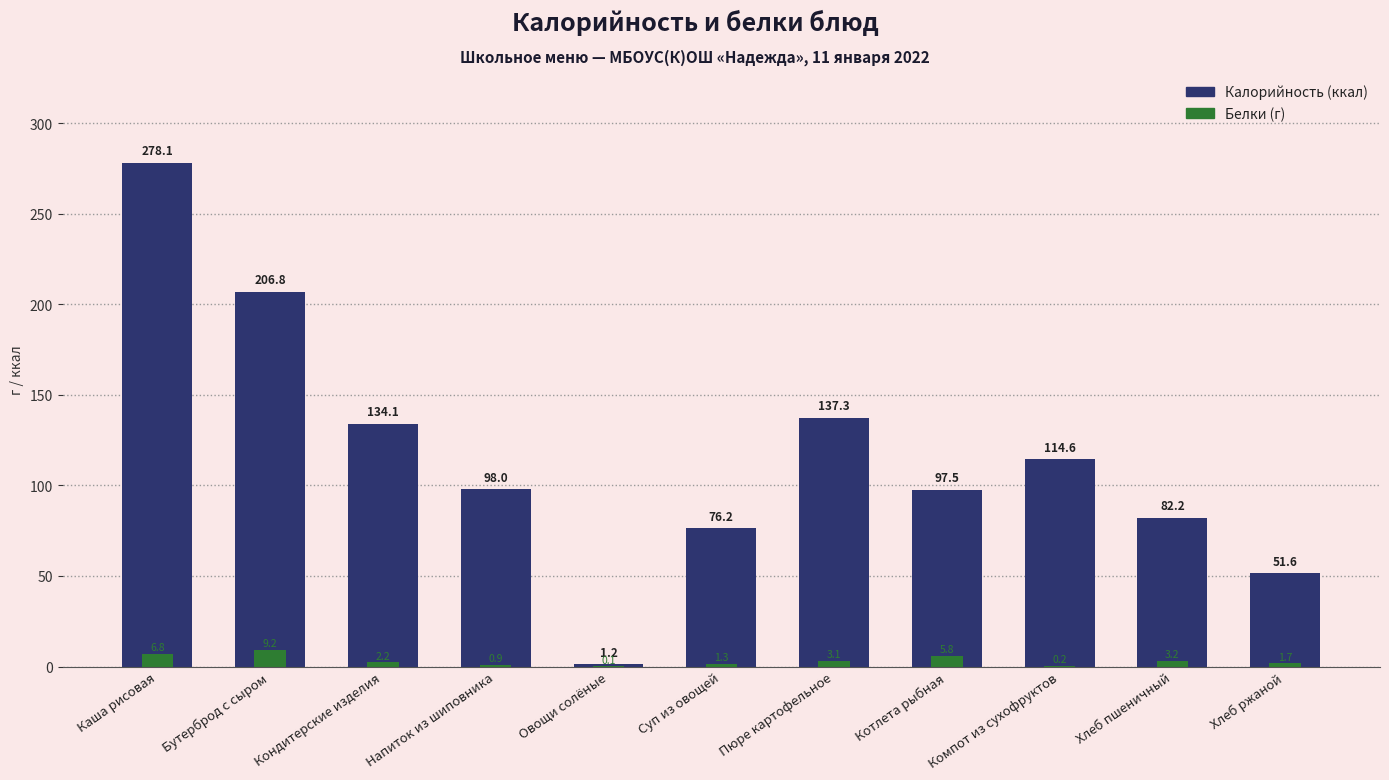

Reading left to right, extract all data points from this chart.

Калорийность: 278.1	206.8	134.1	98.0	1.2	76.2	137.3	97.5	114.6	82.2	51.6
Белки: 6.8	9.2	2.2	0.9	0.1	1.3	3.1	5.8	0.2	3.2	1.7